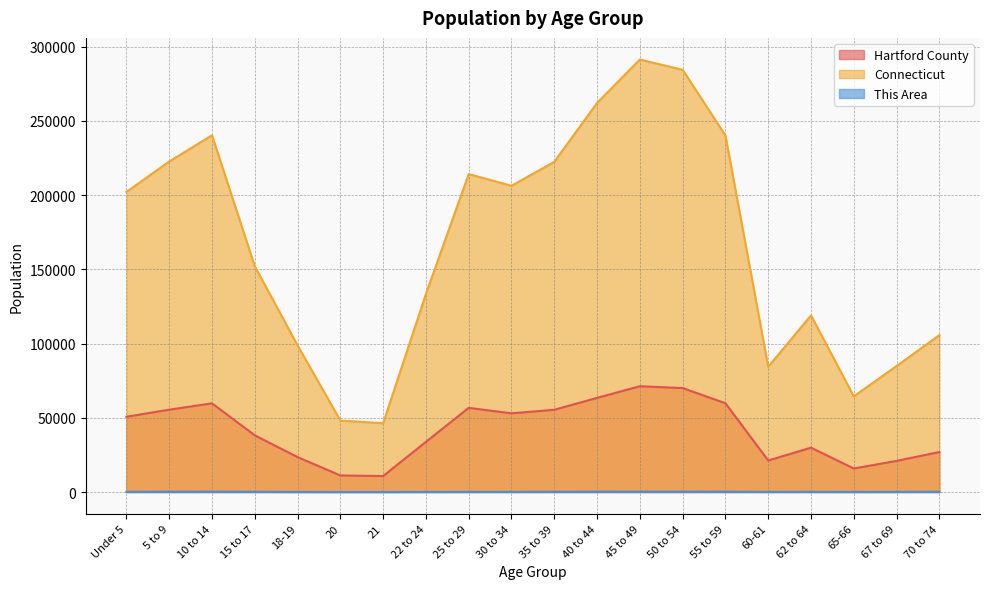

Which series has the largest range (max minus min)?

Connecticut